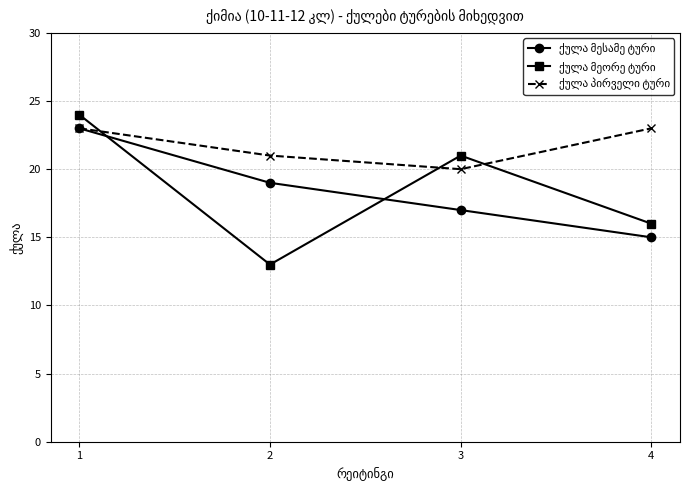

At which category is the sum across all series the highest?

1